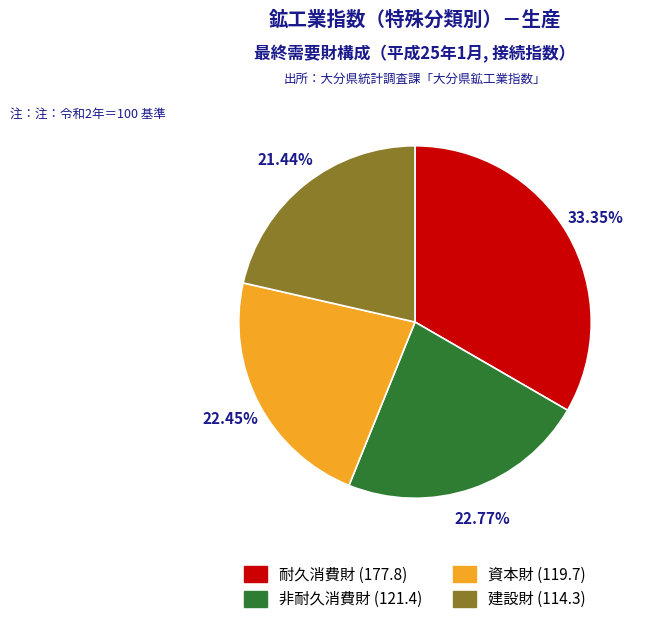

To the nearest percent, what portion does 建設財 represent?

21%